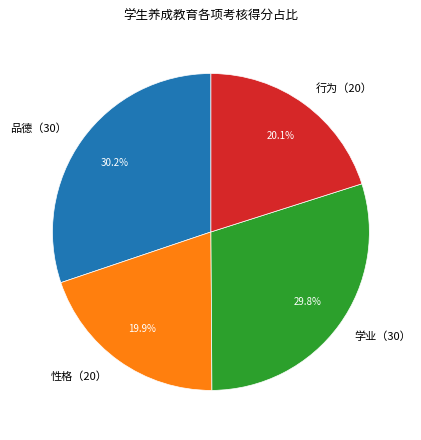

How much of the chart is everything except 品德（30）?

69.8%